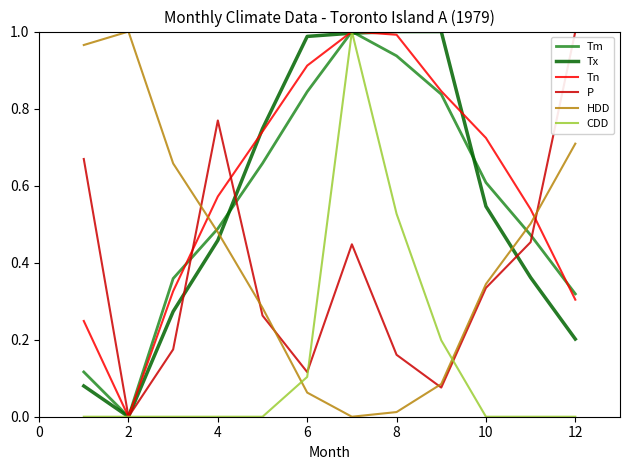

True or false: HDD and Tx intersect in this chart.

True